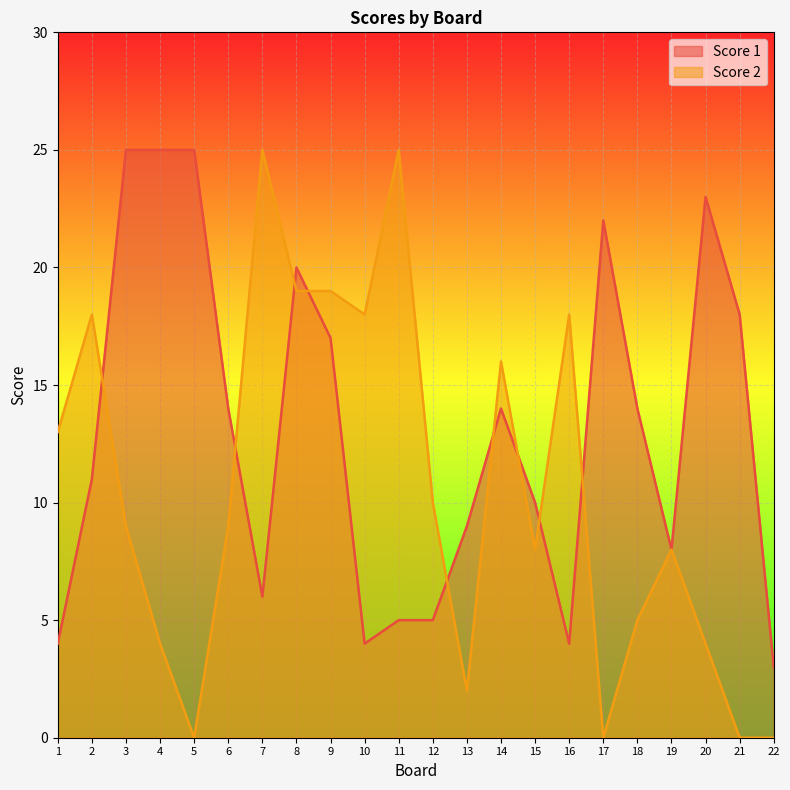

What is the difference between the Score 2 values at 1 and 2?

5